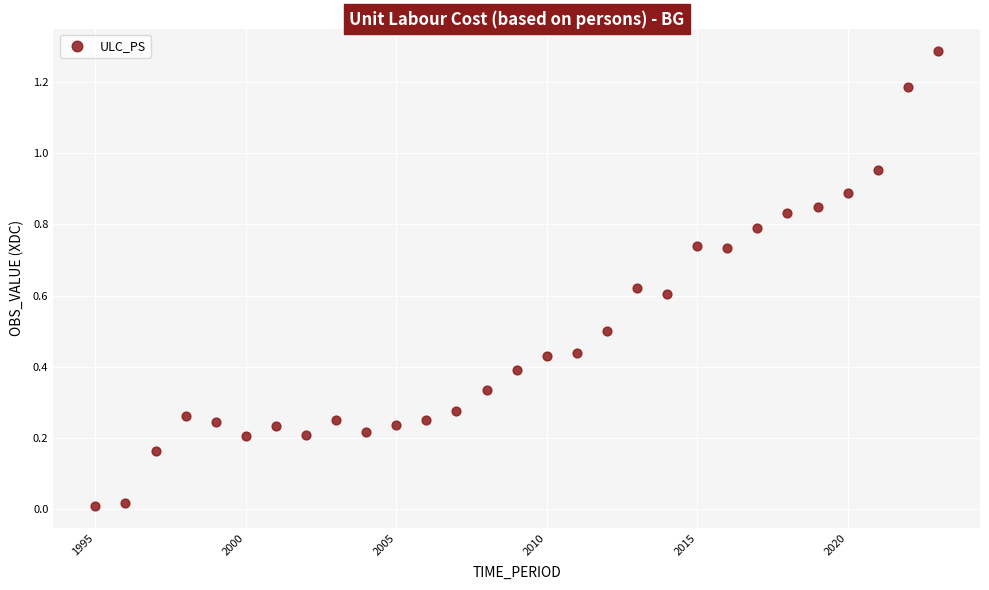

What is the range of X values (max minus min)?

28.0